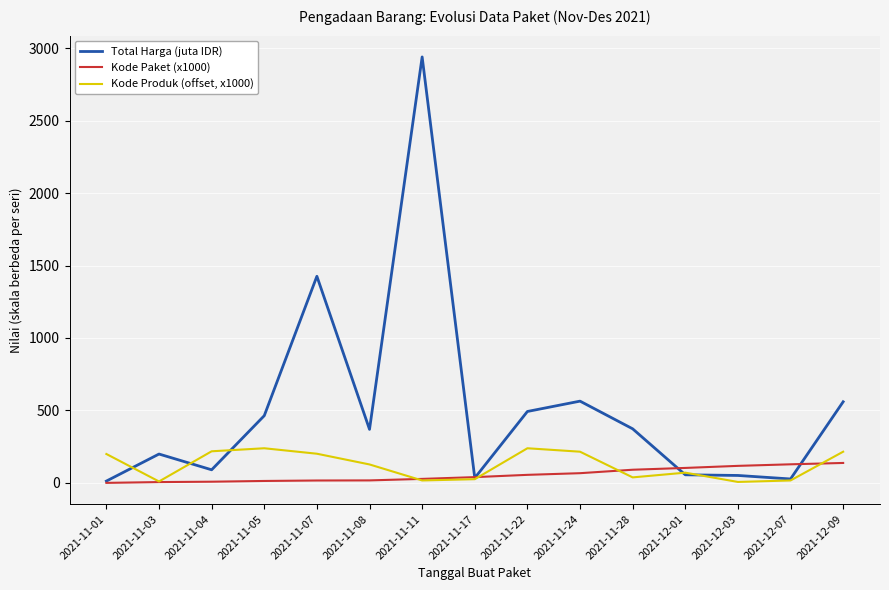

What is the difference between the second highest and second lowest values in the Kode Paket (x1000) series?

122.5